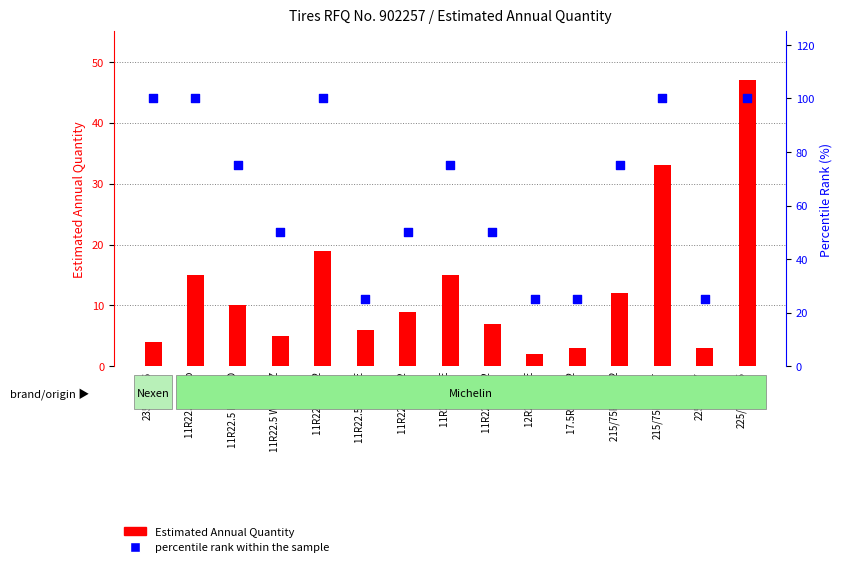

At which category is the sum across all series the highest?

225/70R19.5